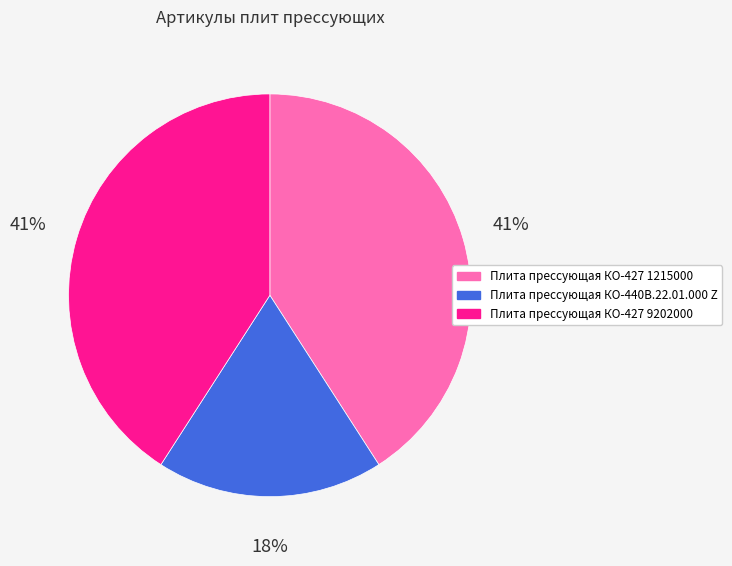

What is the smallest slice in the pie chart?

Плита прессующая КО-440В.22.01.000 Z